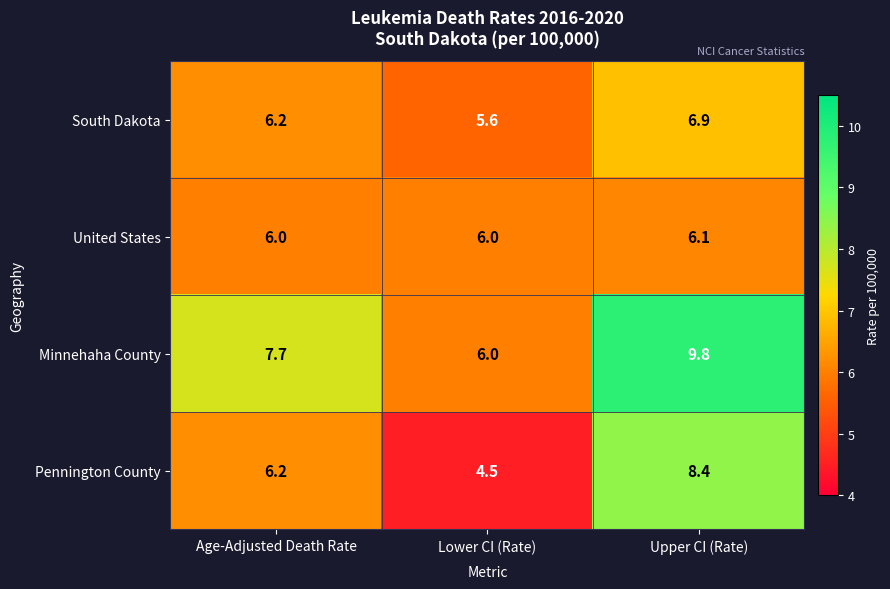

The value of South Dakota at Lower CI (Rate) is 2.1. True or false?

False